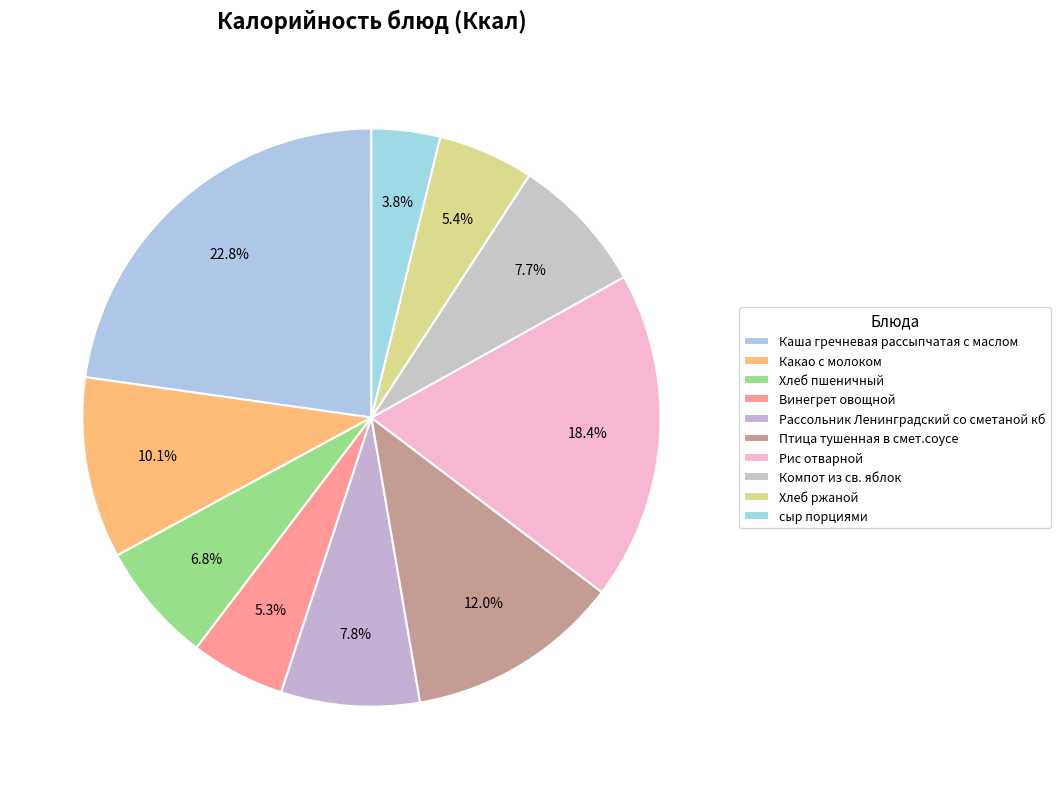

To the nearest percent, what is the combined percentage of Хлеб ржаной and Винегрет овощной?

11%